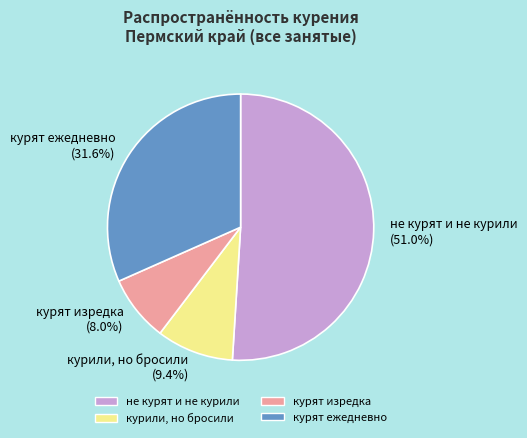

Rank the categories by value from lowest to highest.

курят изредка, курили, но бросили, курят ежедневно, не курят и не курили